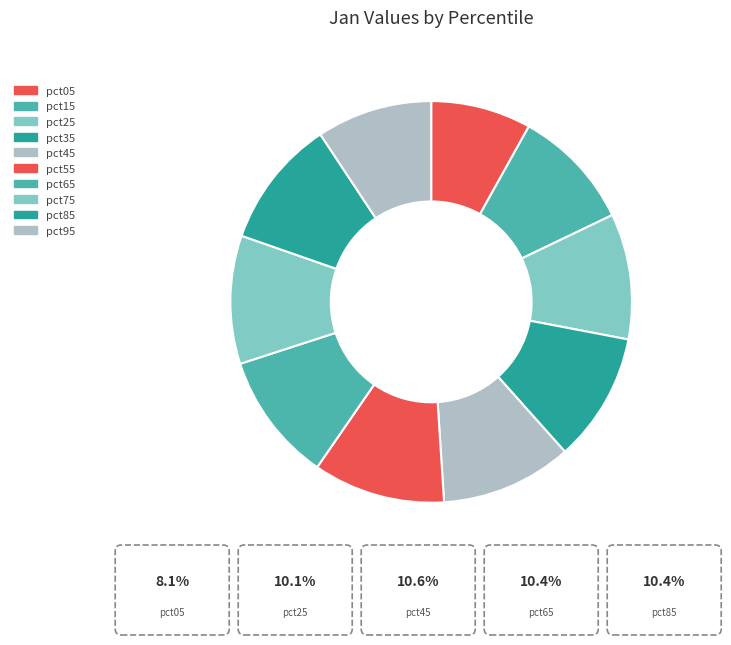

Which slice is the smallest?

pct05